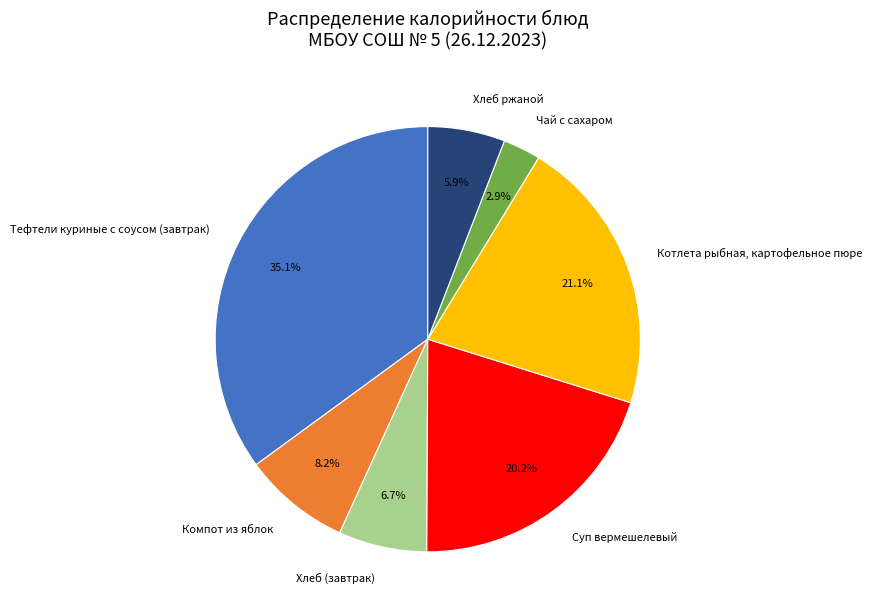

Count the number of slices in the pie.

7